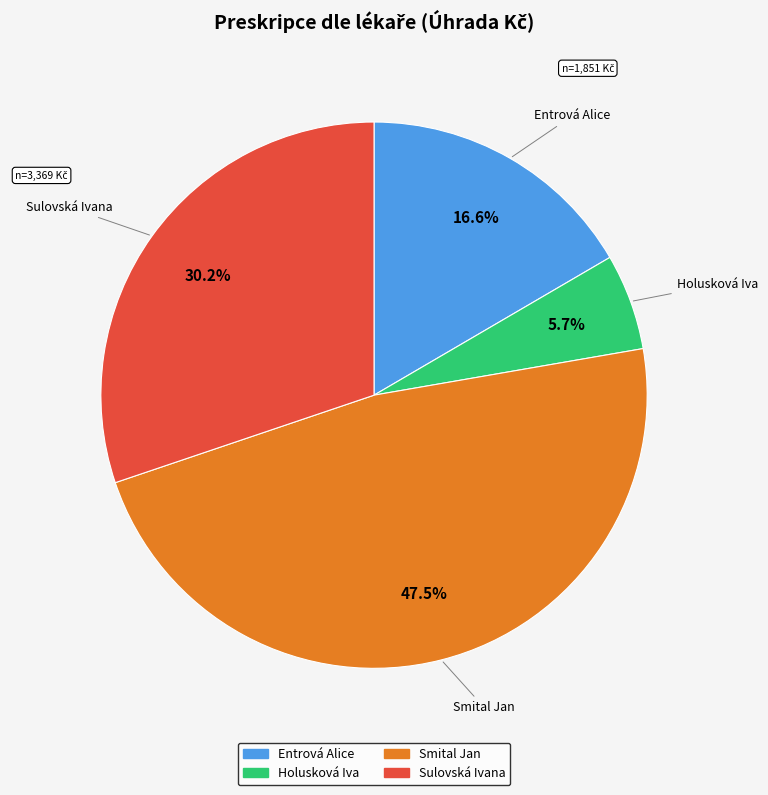

Combined, what portion of the pie is Holusková Iva and Entrová Alice?

22.3%